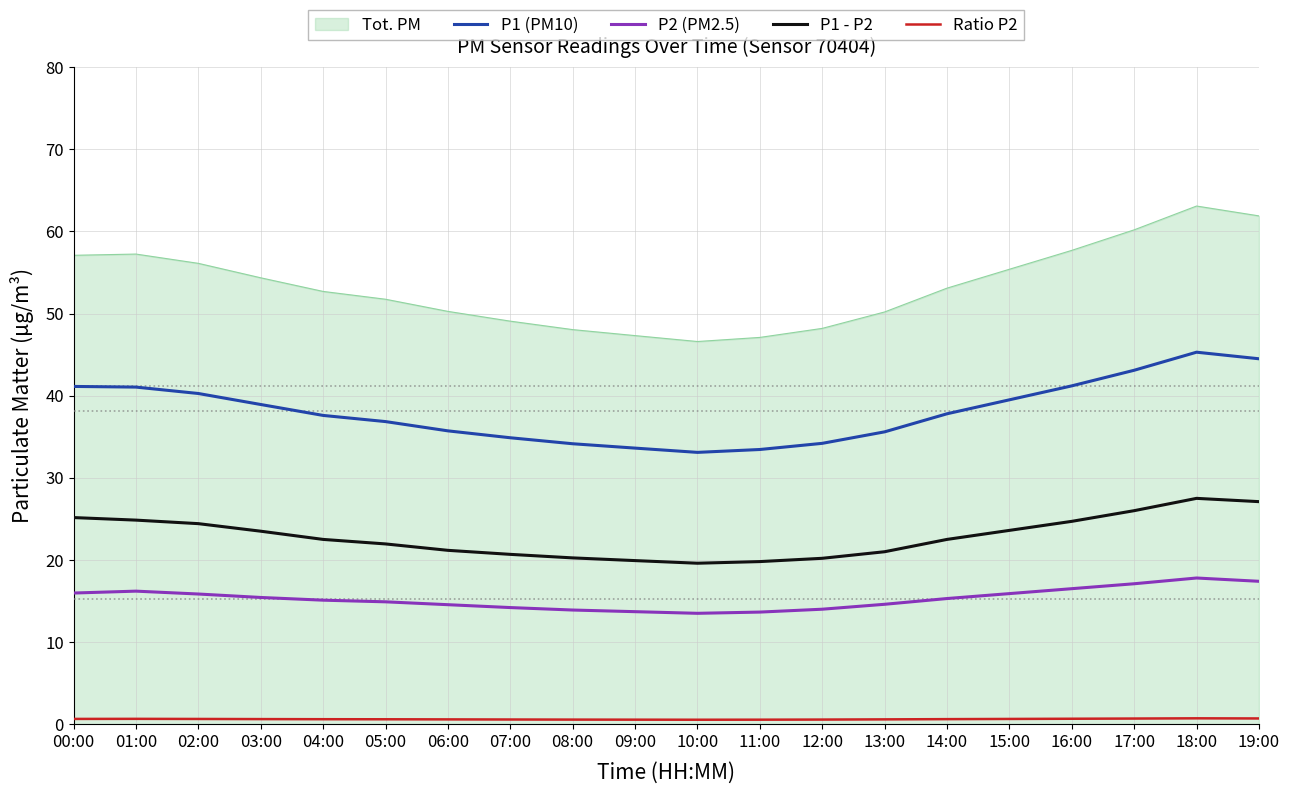

True or false: P1 (PM10) and P2 (PM2.5) cross at least once.

False